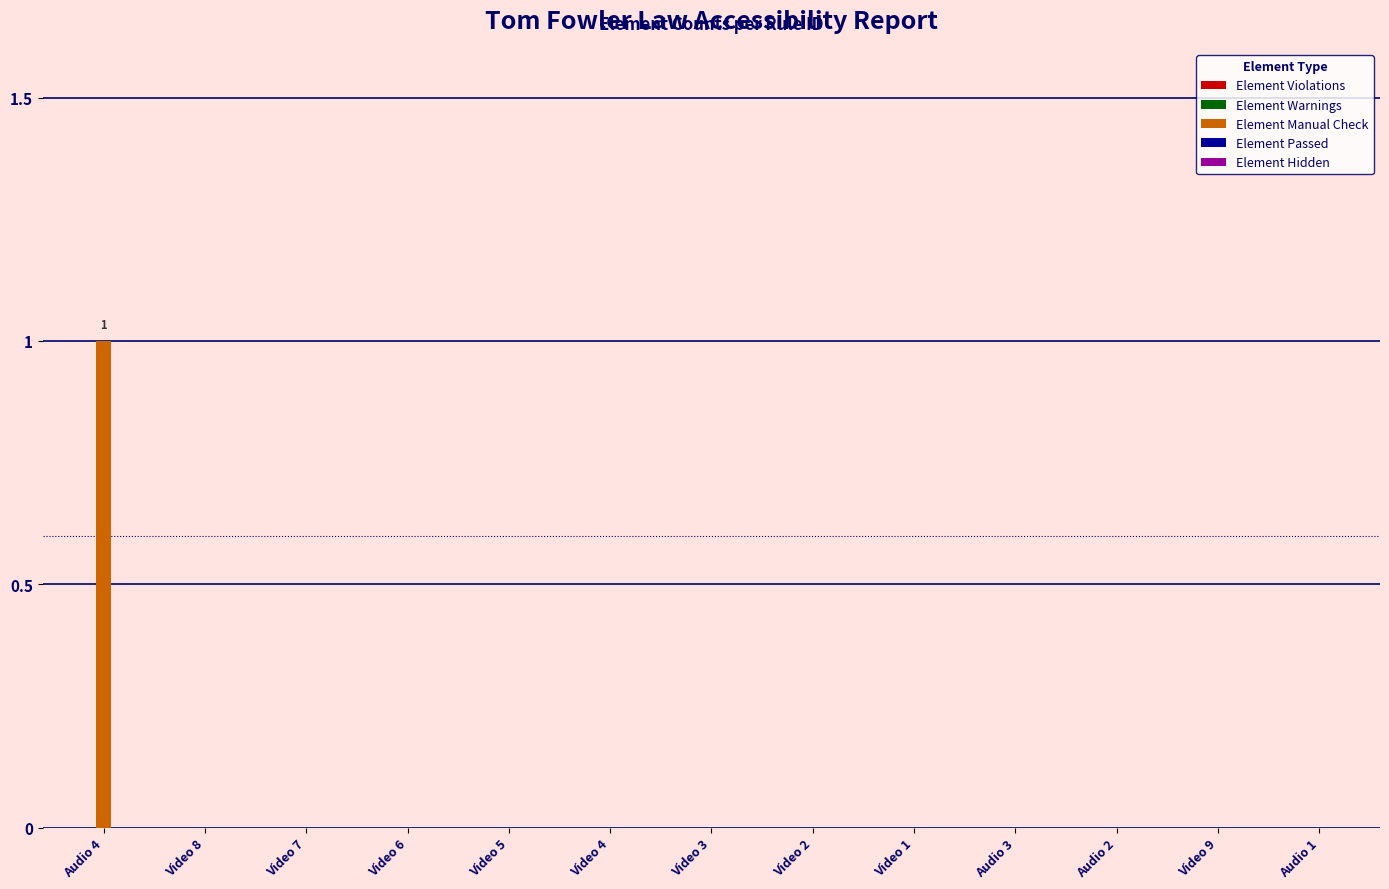

The chart shows a value of -1 at Video 3. True or false?

False